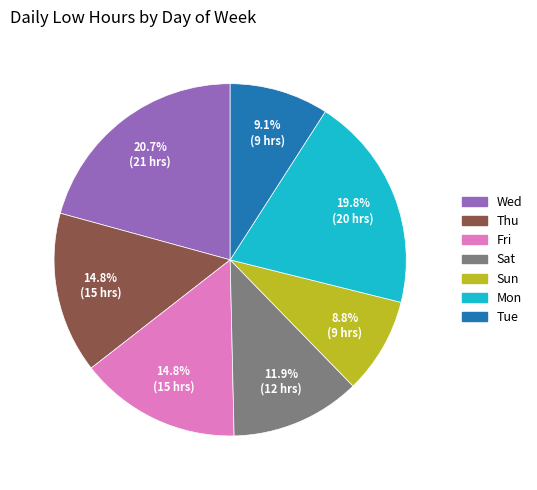

Does Sat represent more than half of the total?

No